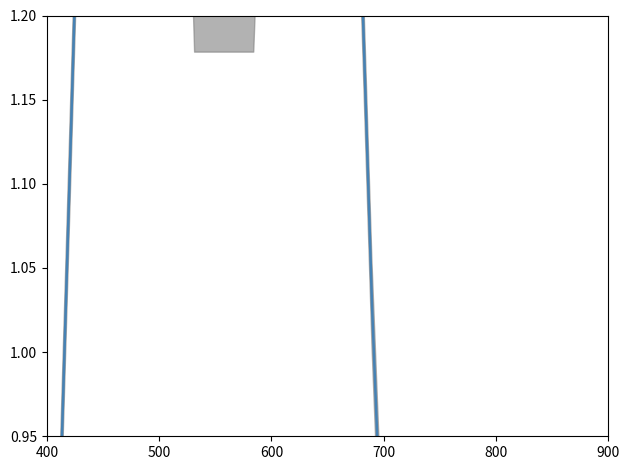

Which series contains the lowest Y value?

Ціна (smooth)